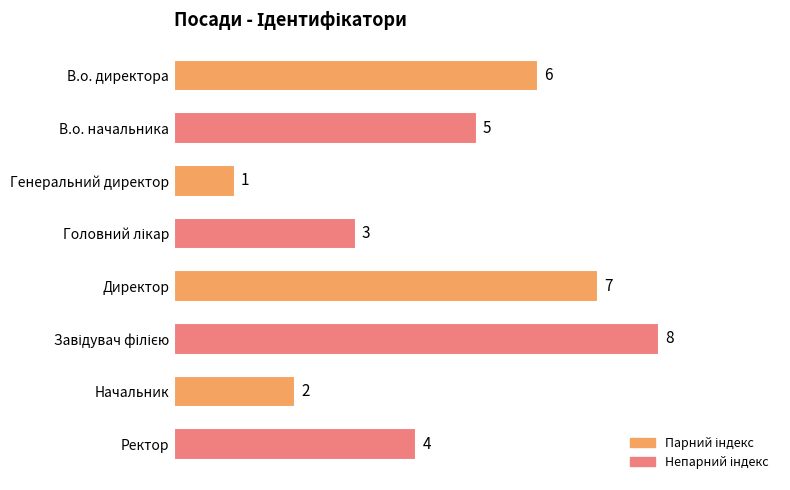

Does the chart contain stacked bars?

No